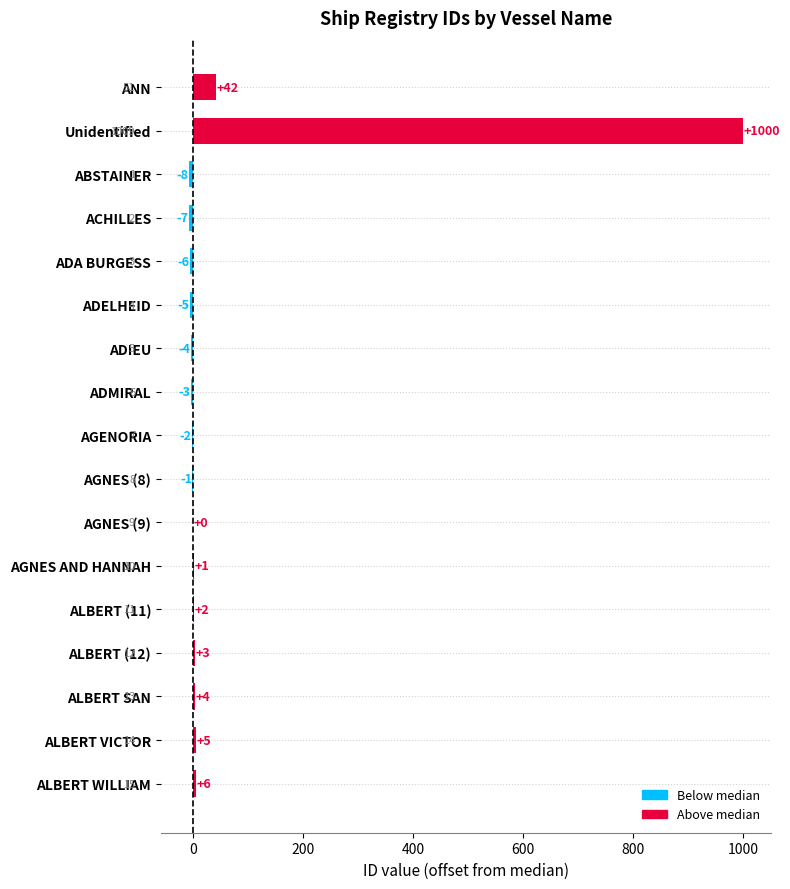

Reading bottom to top, transcribe all the data shown in this chart.

ALBERT WILLIAM=6	ALBERT VICTOR=5	ALBERT SAN=4	ALBERT (12)=3	ALBERT (11)=2	AGNES AND HANNAH=1	AGNES (9)=0	AGNES (8)=-1	AGENORIA=-2	ADMIRAL=-3	ADIEU=-4	ADELHEID=-5	ADA BURGESS=-6	ACHILLES=-7	ABSTAINER=-8	Unidentified=1000	ANN=42